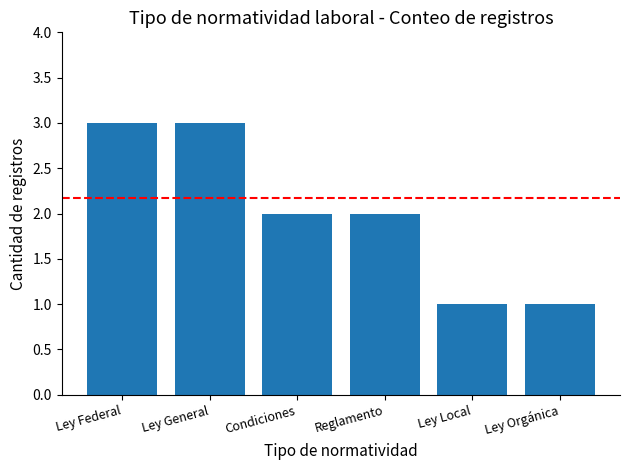

Is it true that the value at Ley General is 2?

False